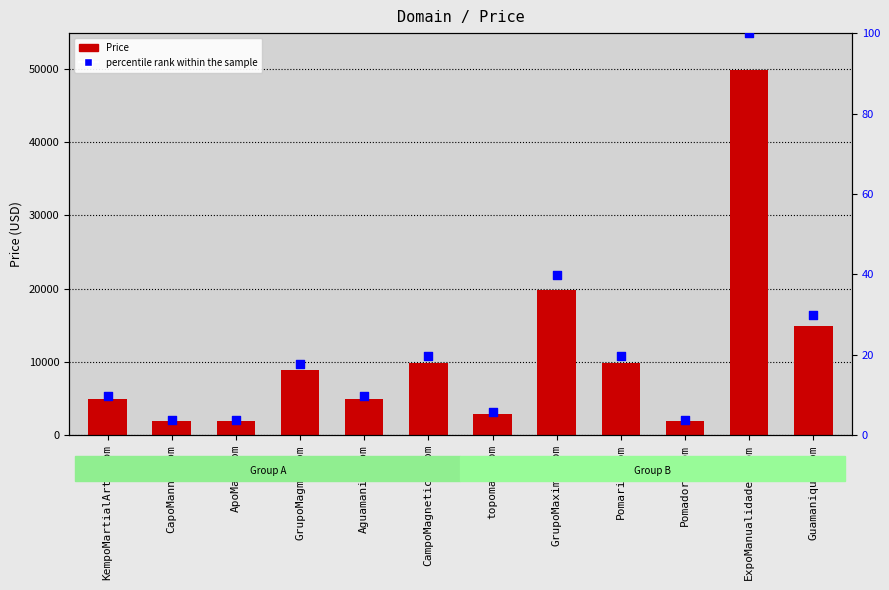

What are all the series names shown in the legend?

Price, percentile rank within the sample